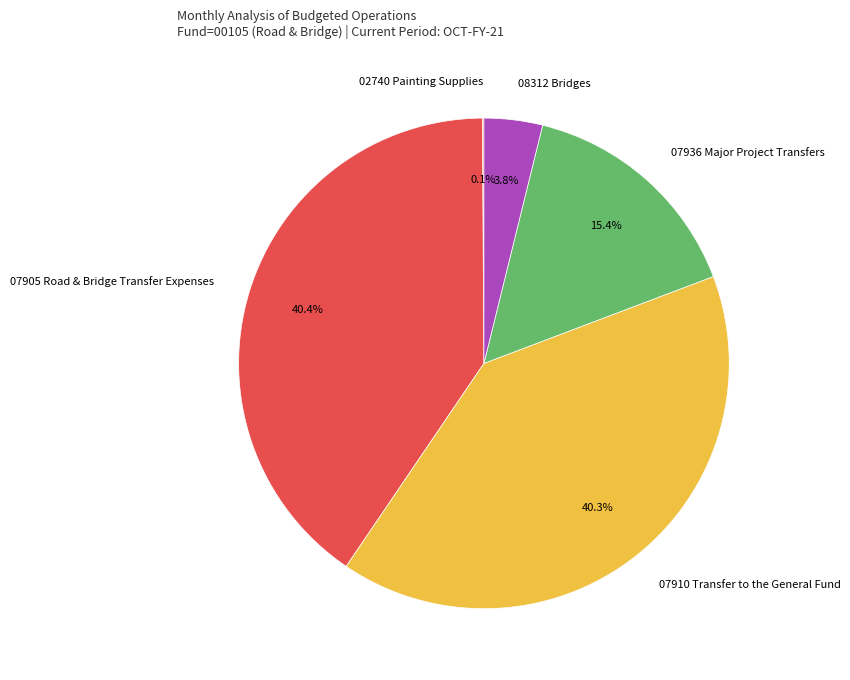

Approximately how many times larger is the value at 07905 Road & Bridge Transfer Expenses compared to 07936 Major Project Transfers?

2.6